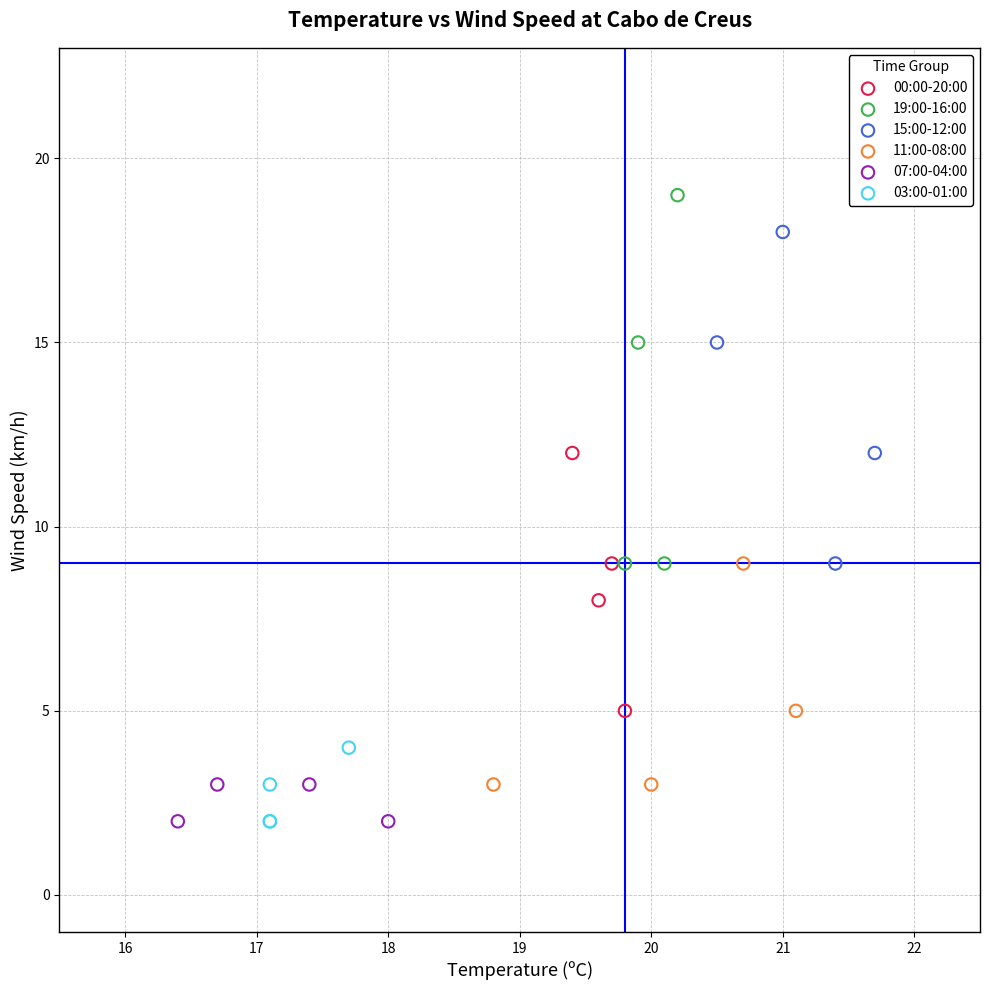

What are all the series names shown in the legend?

00:00-20:00, 19:00-16:00, 15:00-12:00, 11:00-08:00, 07:00-04:00, 03:00-01:00